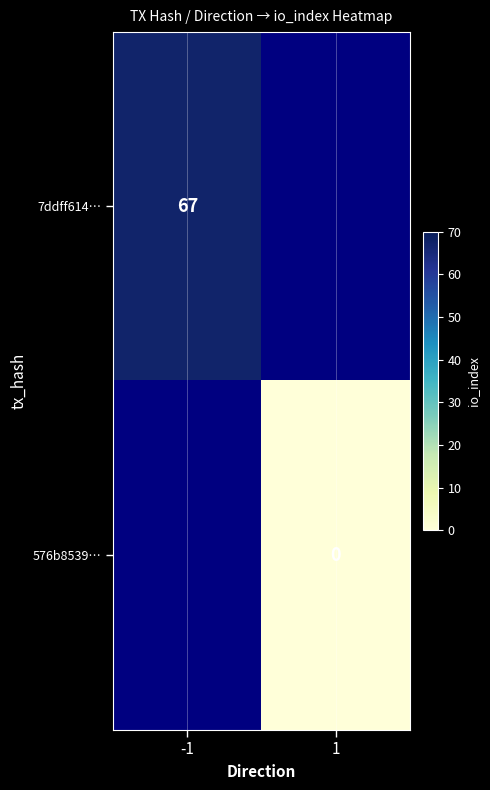

How many distinct data groups are displayed?

2